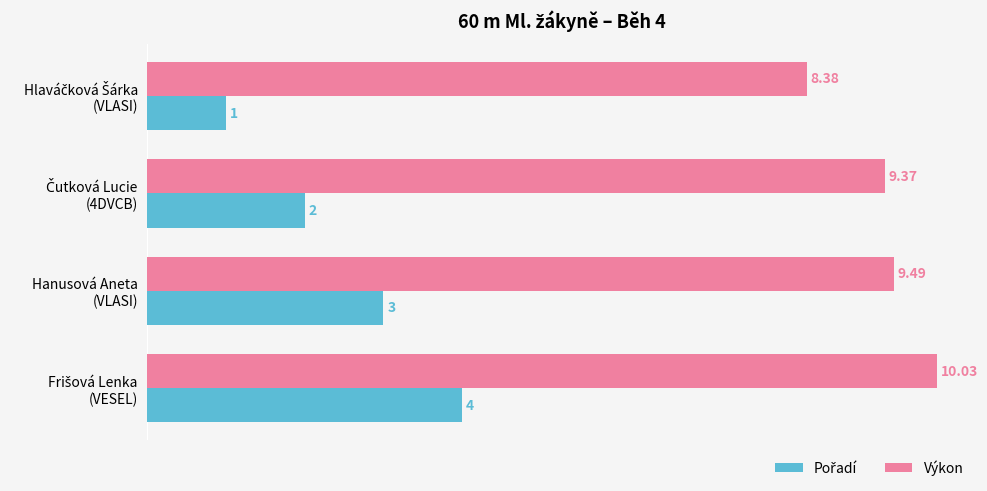

Which series has the largest total across all categories?

Výkon